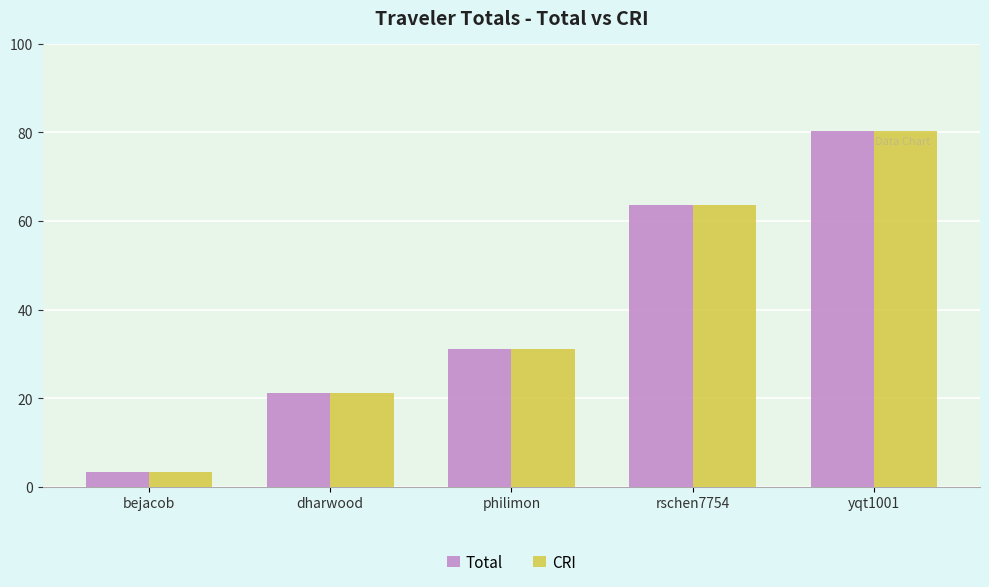

The Total series shows 31.2 at philimon. True or false?

True